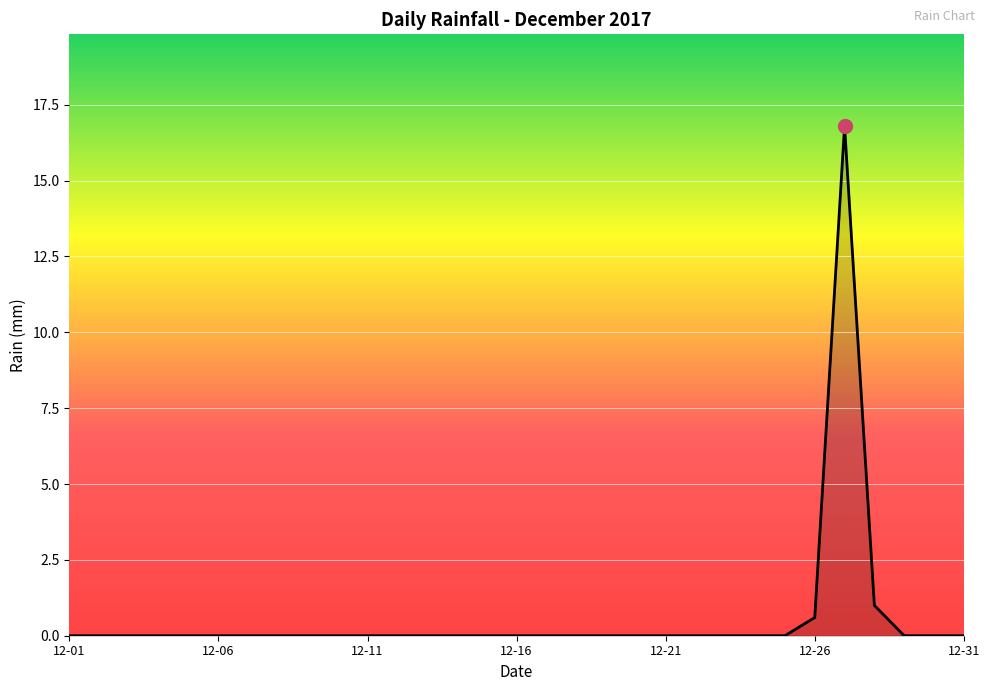

Reading right to left, list all the values displayed in this chart.

0.0	0.0	0.0	1.0	16.8	0.6	0.0	0.0	0.0	0.0	0.0	0.0	0.0	0.0	0.0	0.0	0.0	0.0	0.0	0.0	0.0	0.0	0.0	0.0	0.0	0.0	0.0	0.0	0.0	0.0	0.0